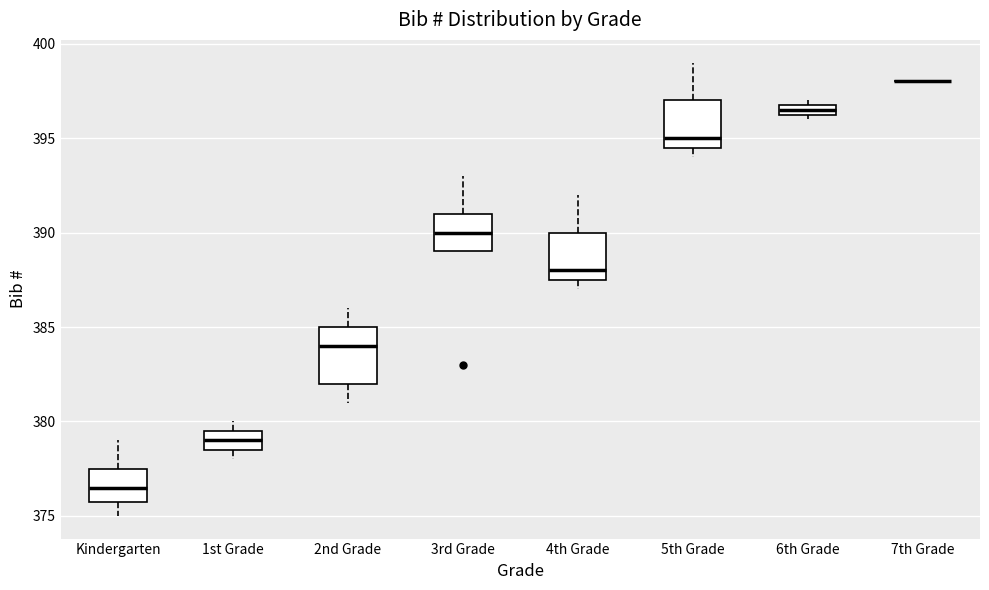

Comparing the boxes themselves (not the whiskers), which one is the tallest?

2nd Grade